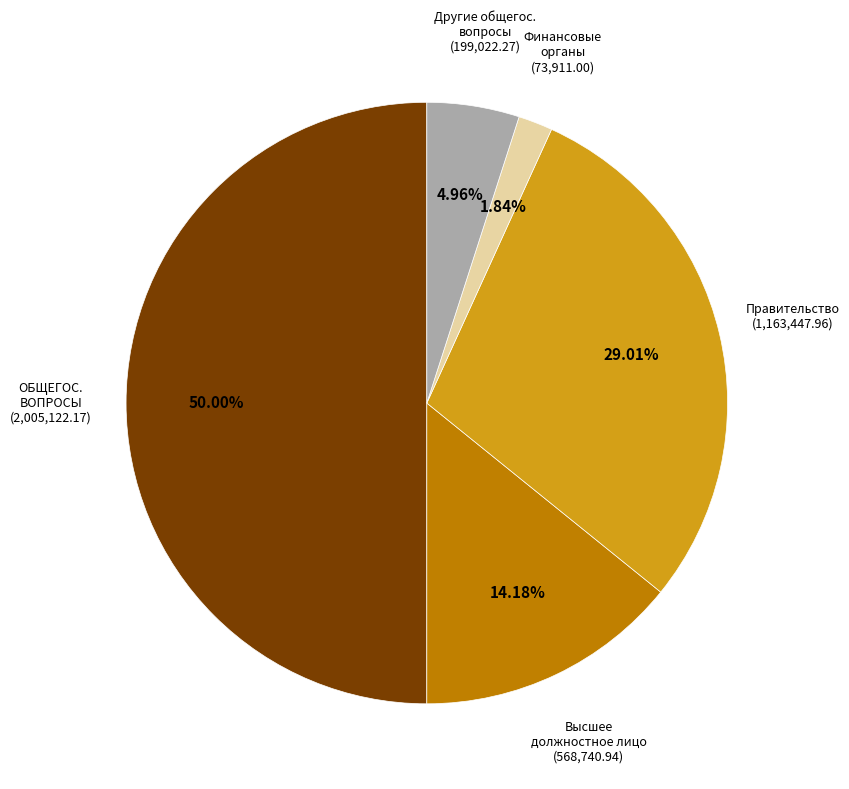

Which has a higher value, Другие общегос. вопросы or Правительство?

Правительство